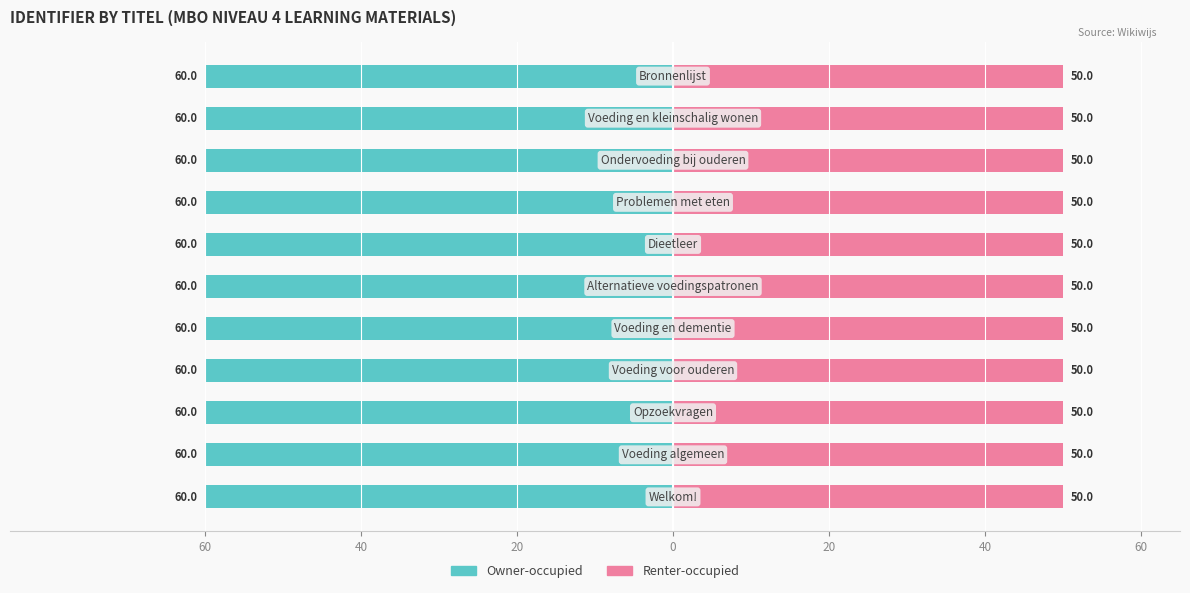

Are the bars grouped side by side (vs. stacked)?

Yes